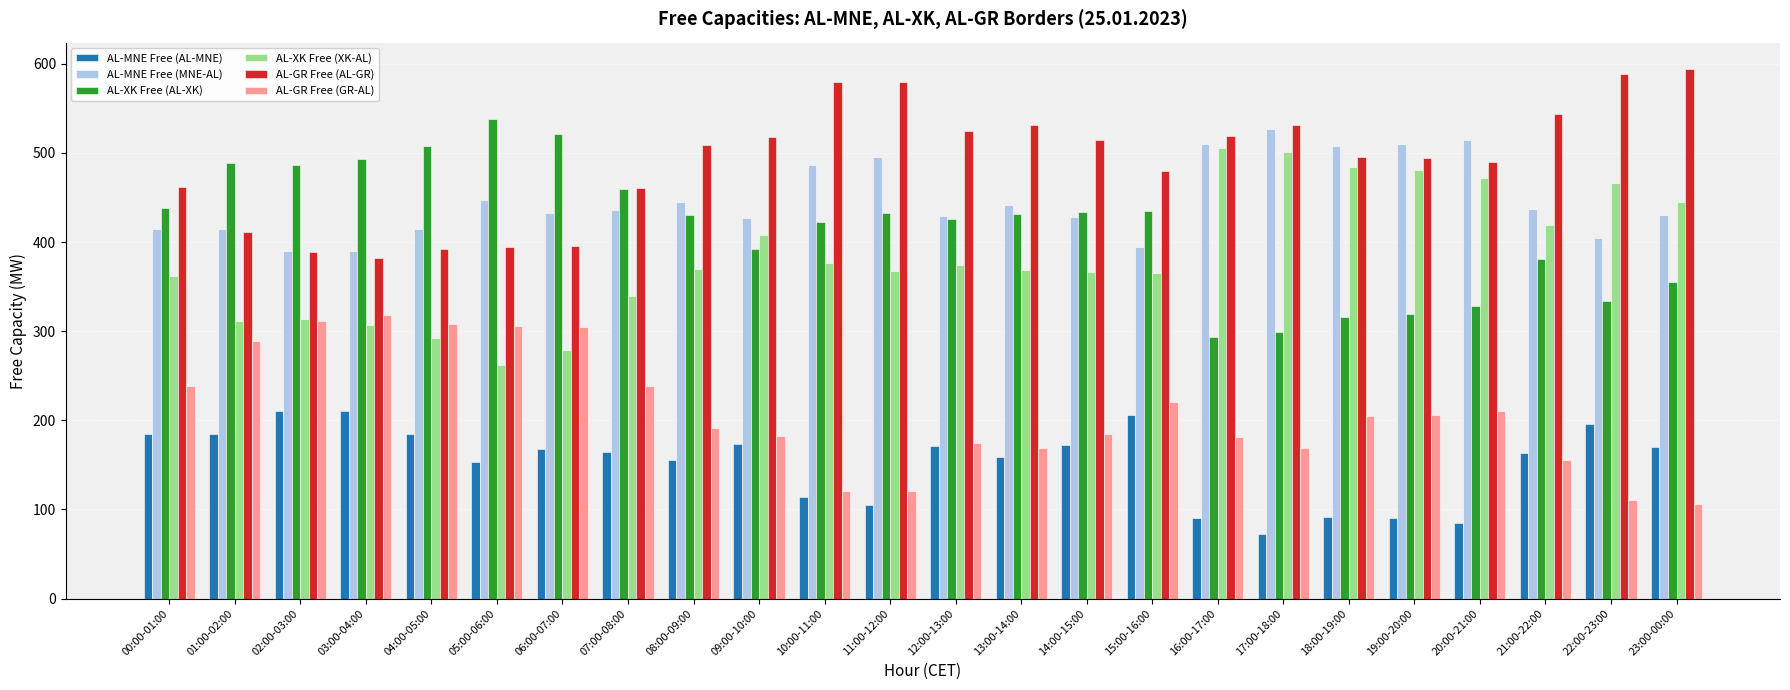

How many bars are there in total?

144